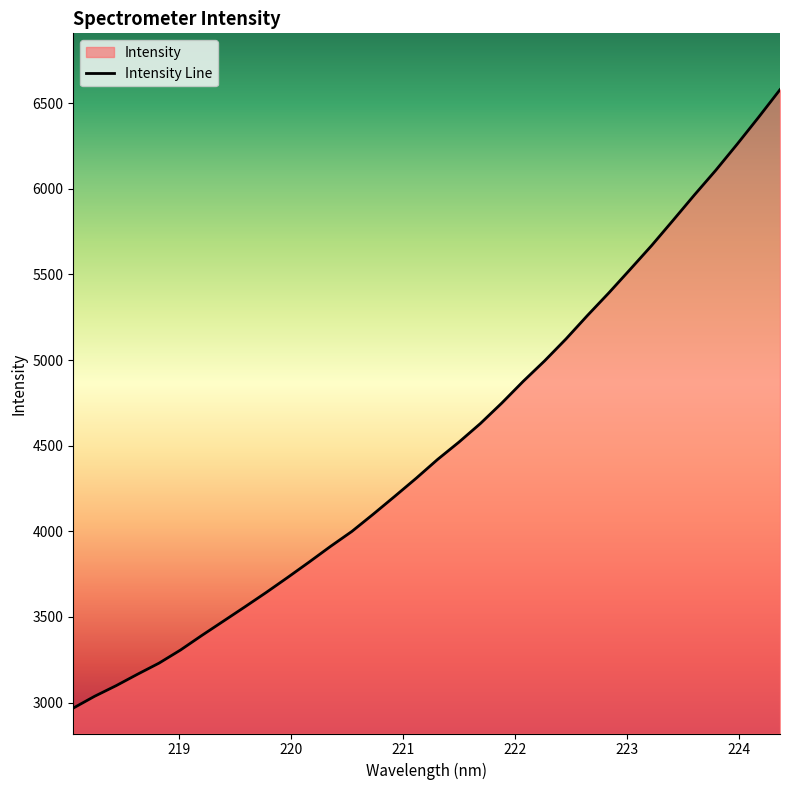

What is the maximum value shown in the chart?

6578.7